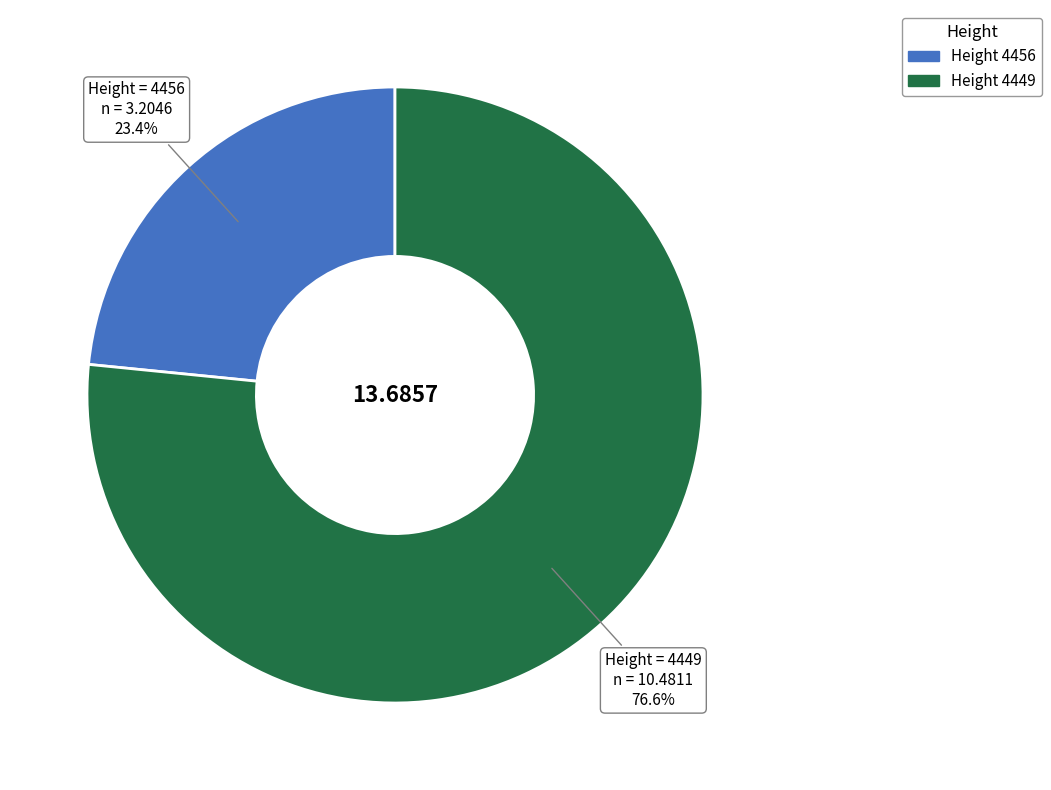

Is there any slice that represents more than half of the pie?

Yes